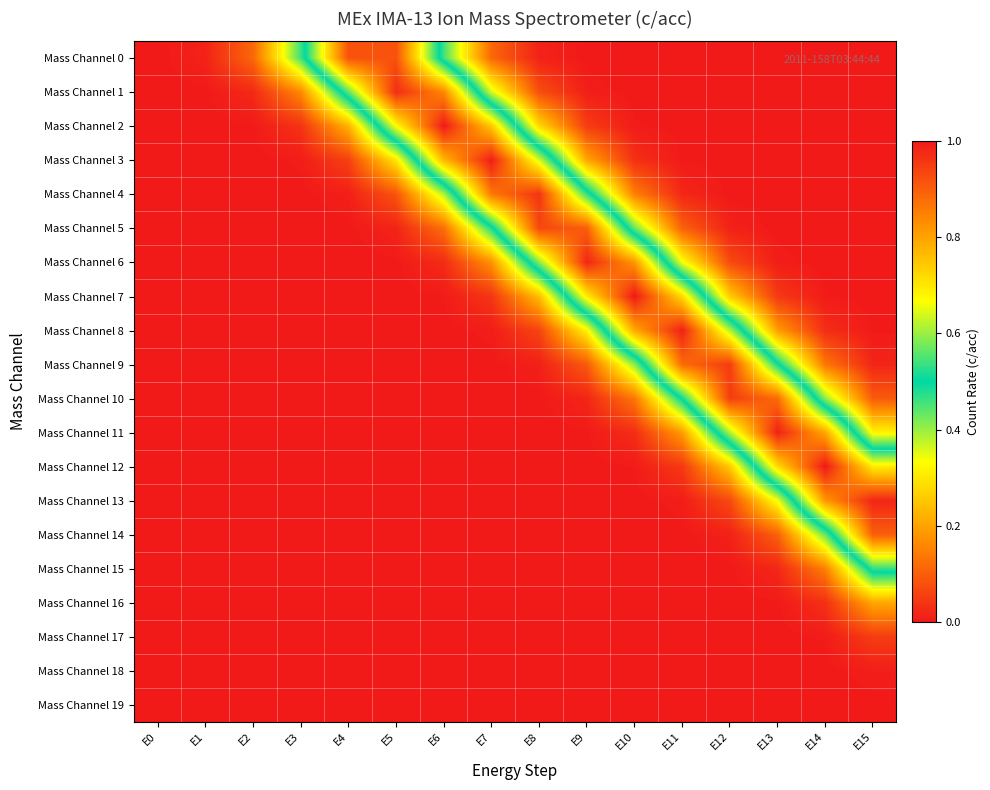

Which has a higher value, E6 or E4?

E4